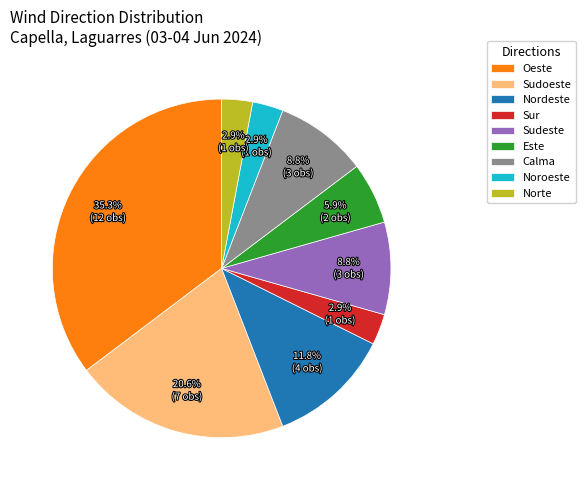

Which category has the biggest portion of the pie?

Oeste